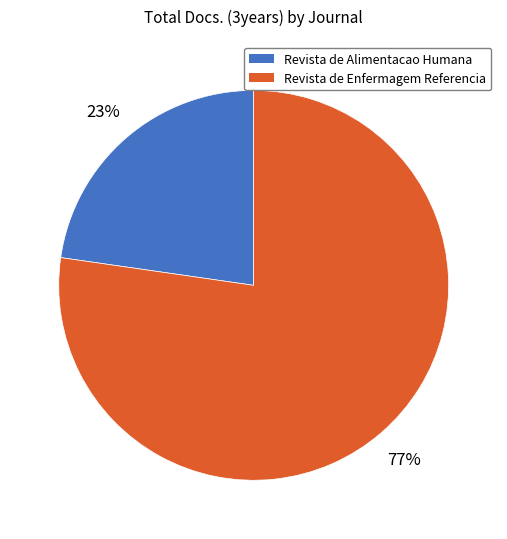

How many slices are in this pie chart?

2